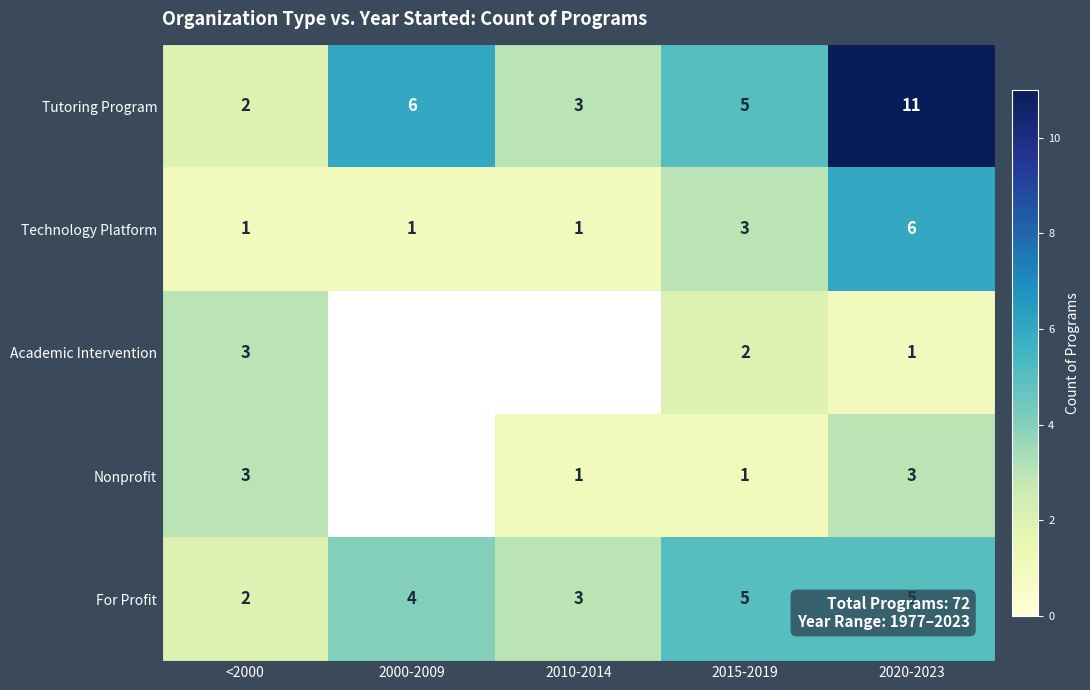

Where is For Profit nearest to the value 3?

2010-2014